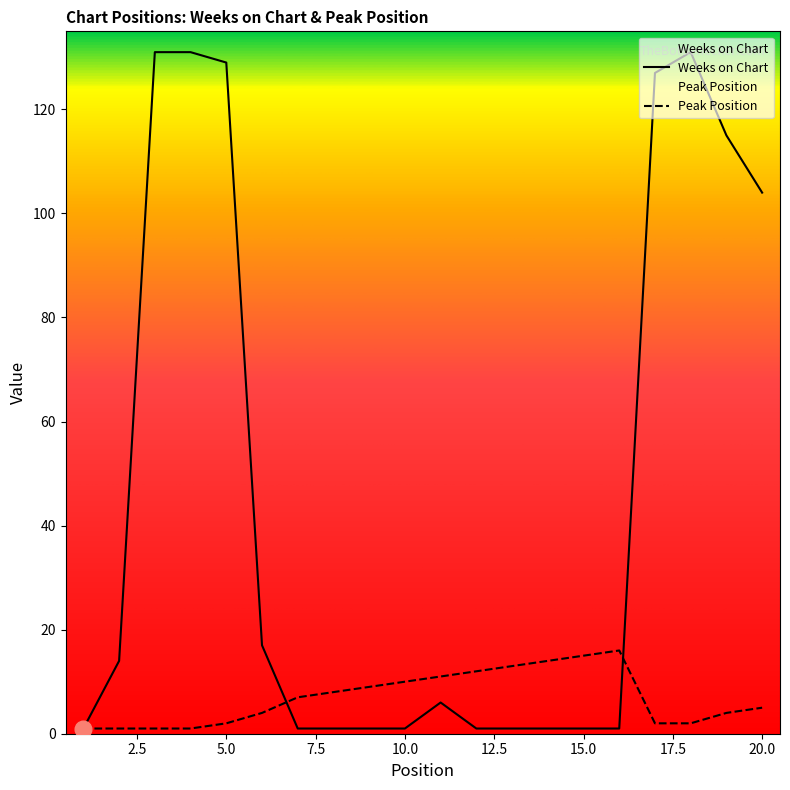

Rank the series at 12 from lowest to highest value.

Weeks on Chart, Peak Position